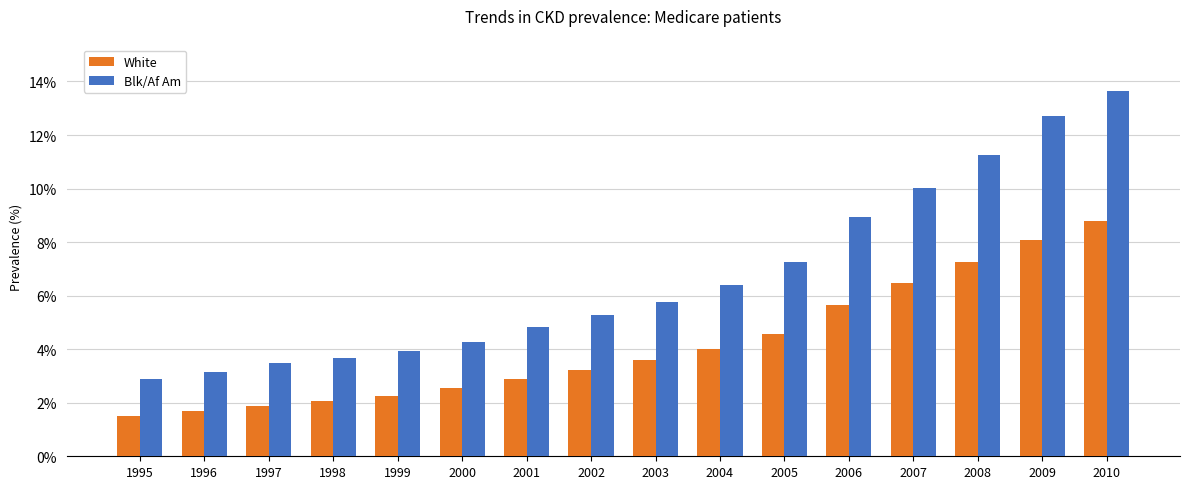

The value of White at 1999 is 2.2. True or false?

True